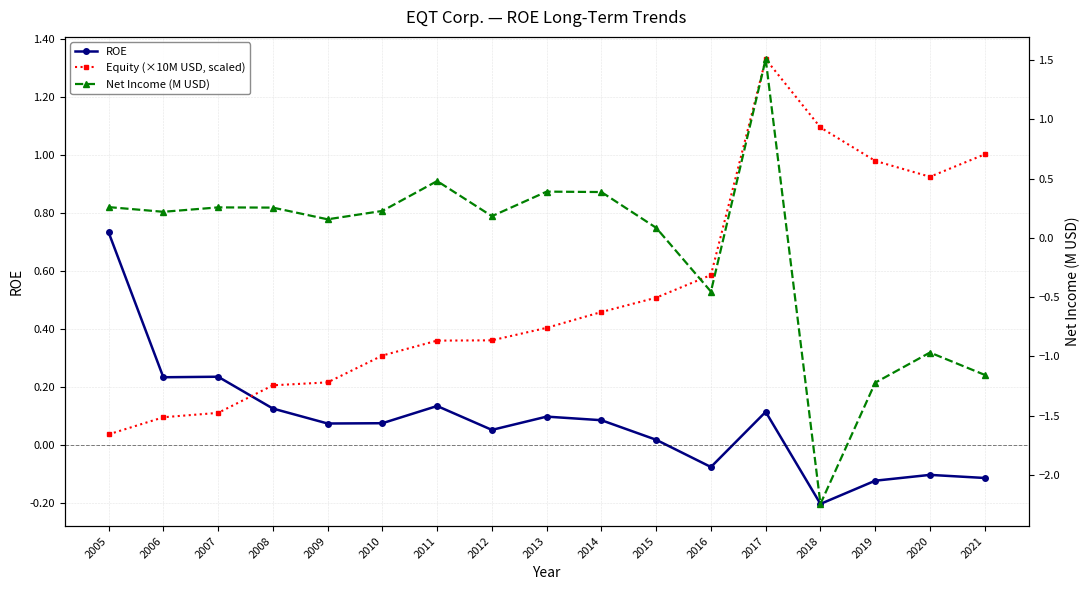

Is it true that ROE equals -0.1 at 2016?

False